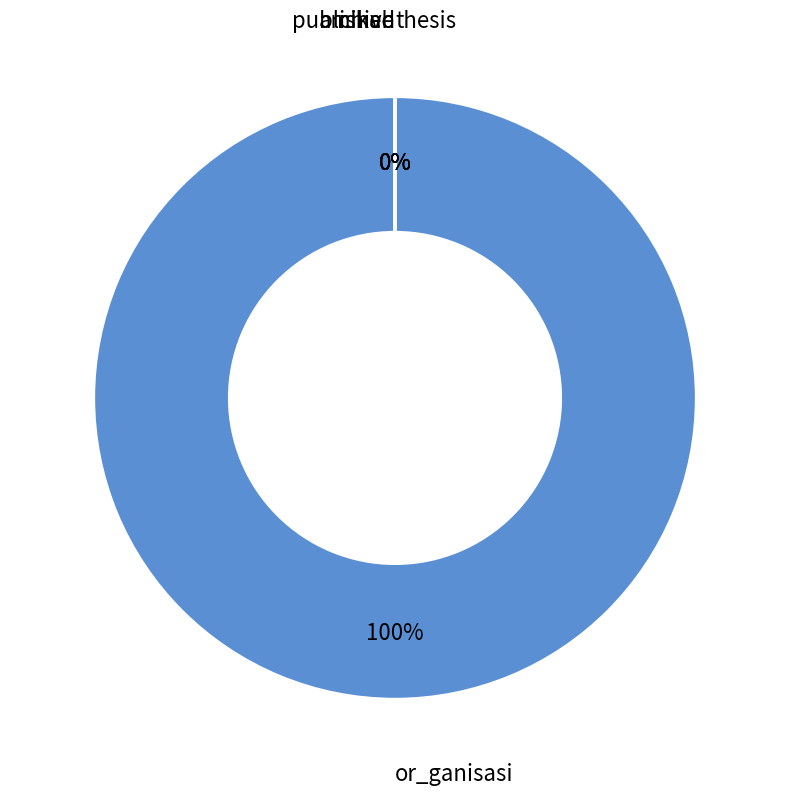

How many segments does this pie chart have?

5